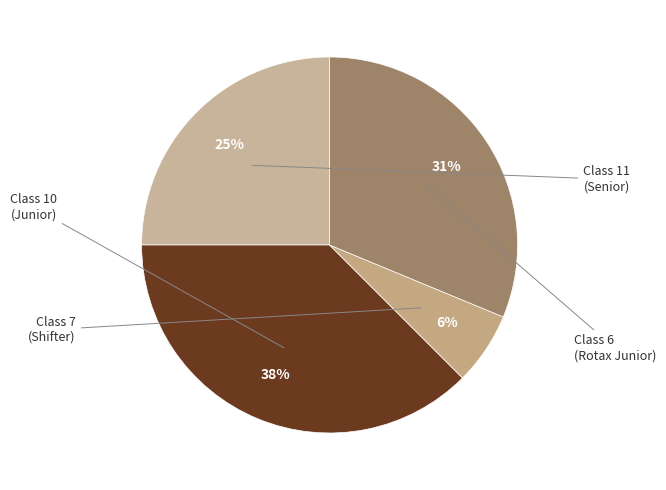

Count the number of slices in the pie.

4